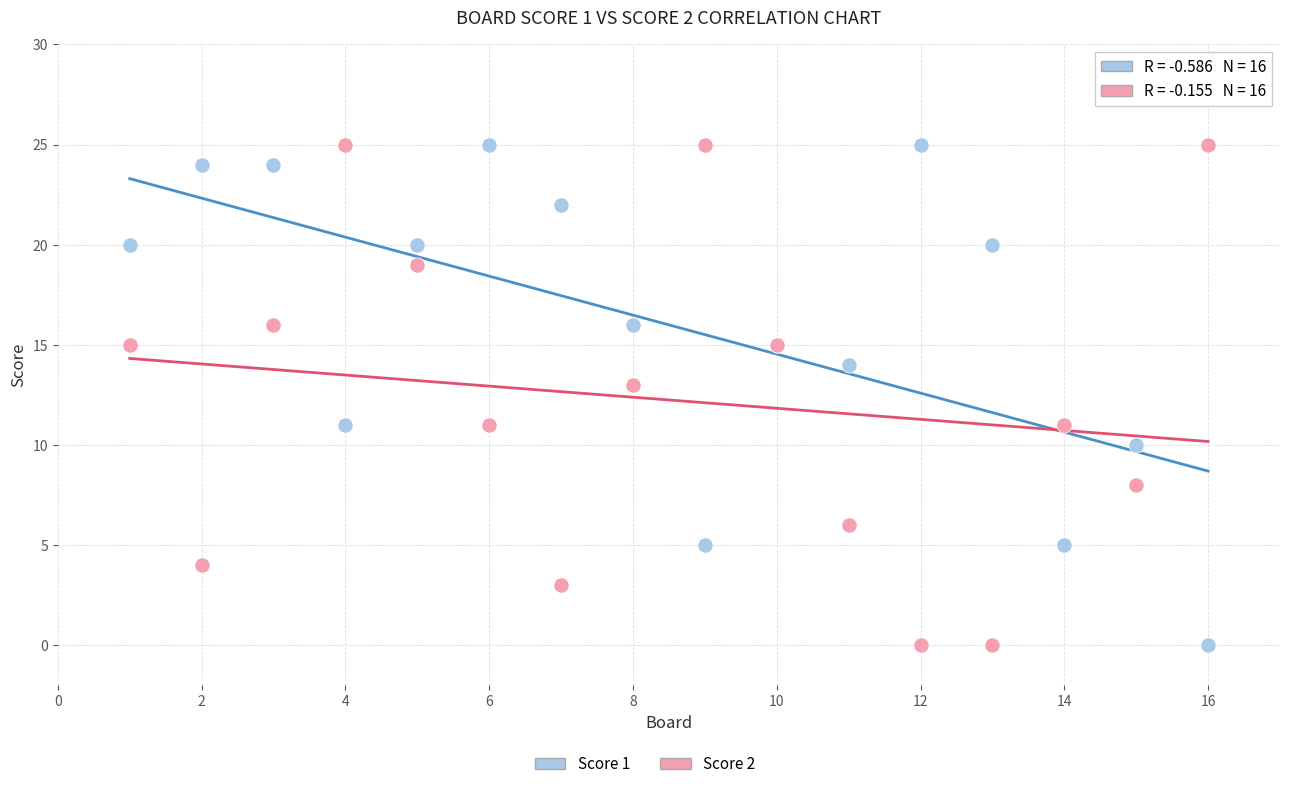

What is the X range (max minus min) for the scatter plot?

15